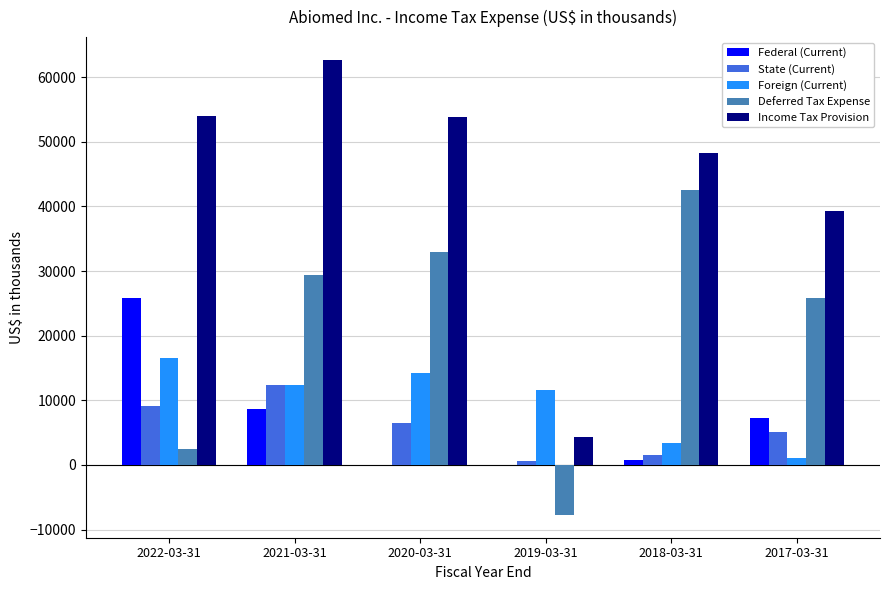

Which series changed the most between 2021-03-31 and 2019-03-31?

Income Tax Provision